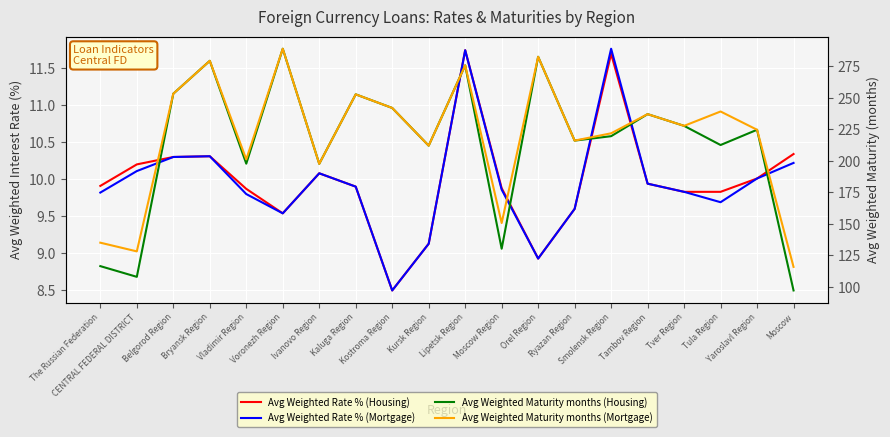

Where is Avg Weighted Maturity months (Housing) nearest to the value 193?

Ivanovo Region